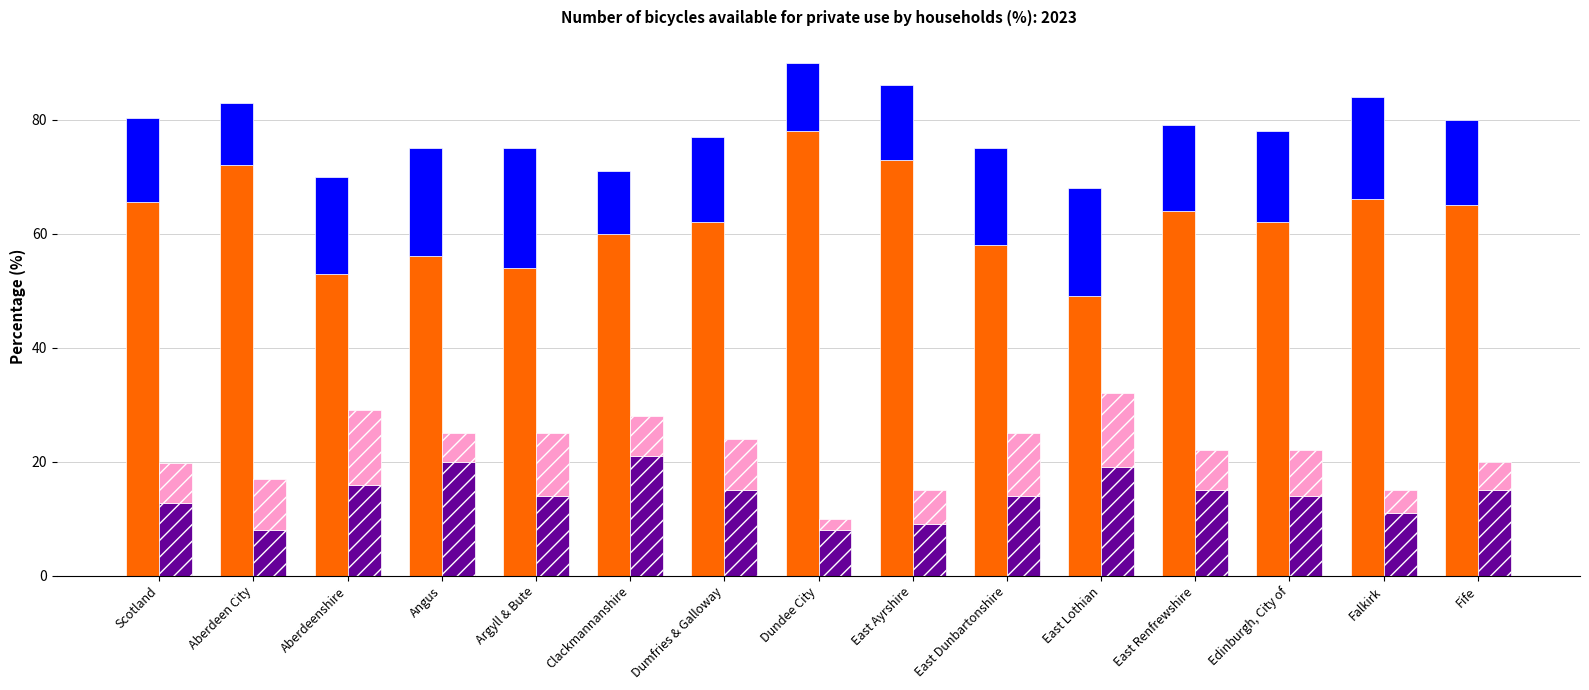

What is the sum of the Three or more values at Aberdeenshire and East Lothian?

26.0